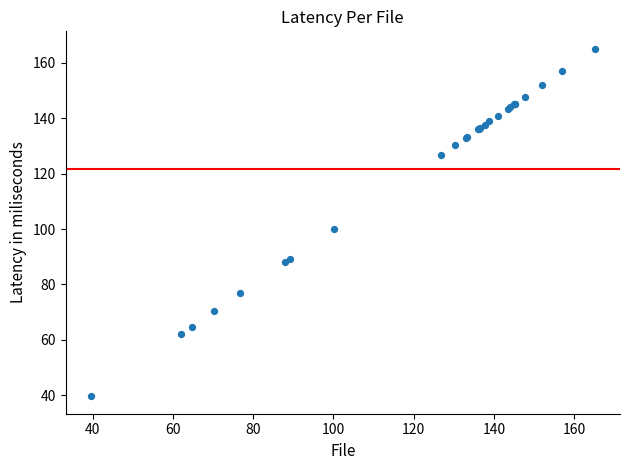

What Y value in the scatter plot is closest to 102?

100.2